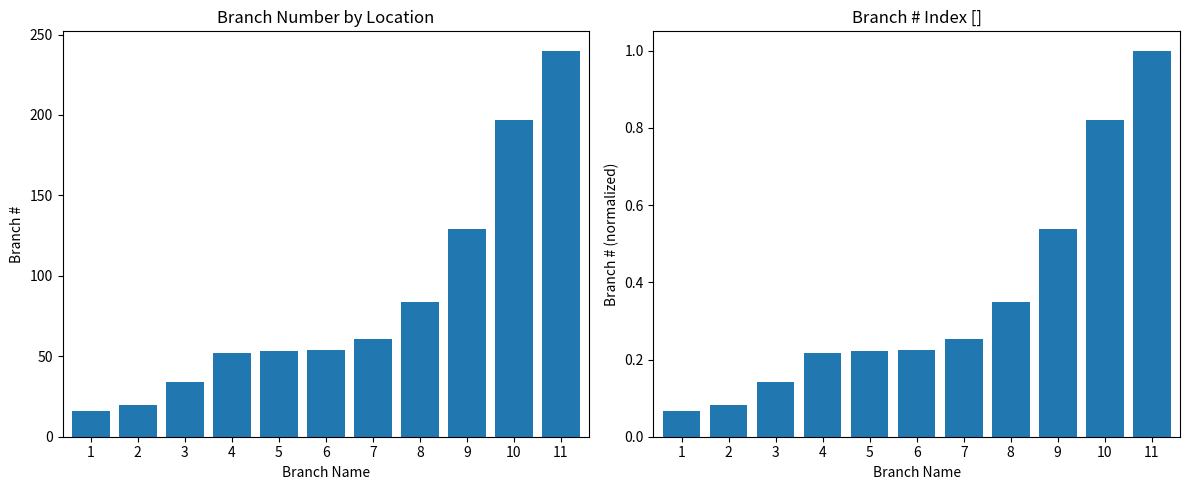

The Branch # (normalized) series shows 0.8 at 10. True or false?

True